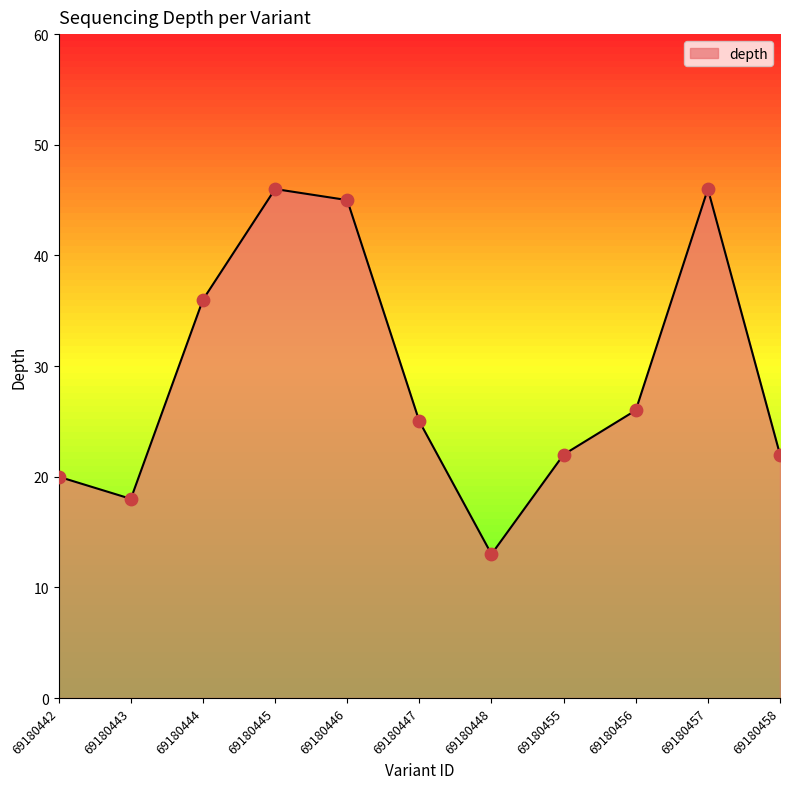

Approximately how many times larger is the value at 69180447 compared to 69180445?

0.5